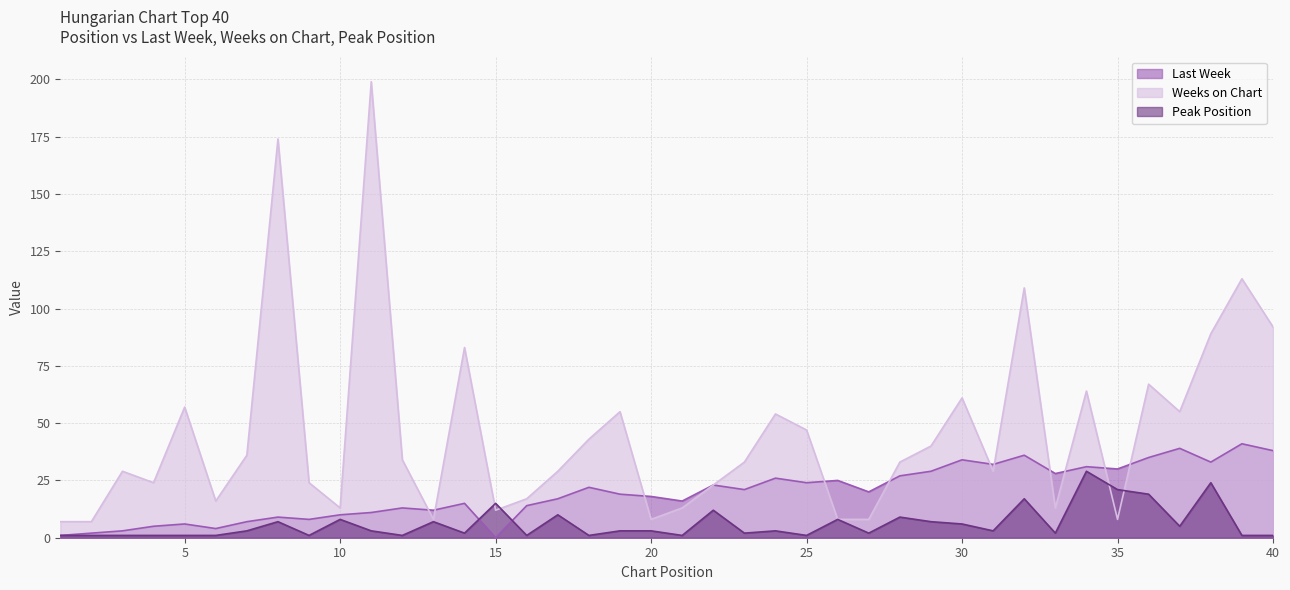

How many lines are shown in the chart?

3